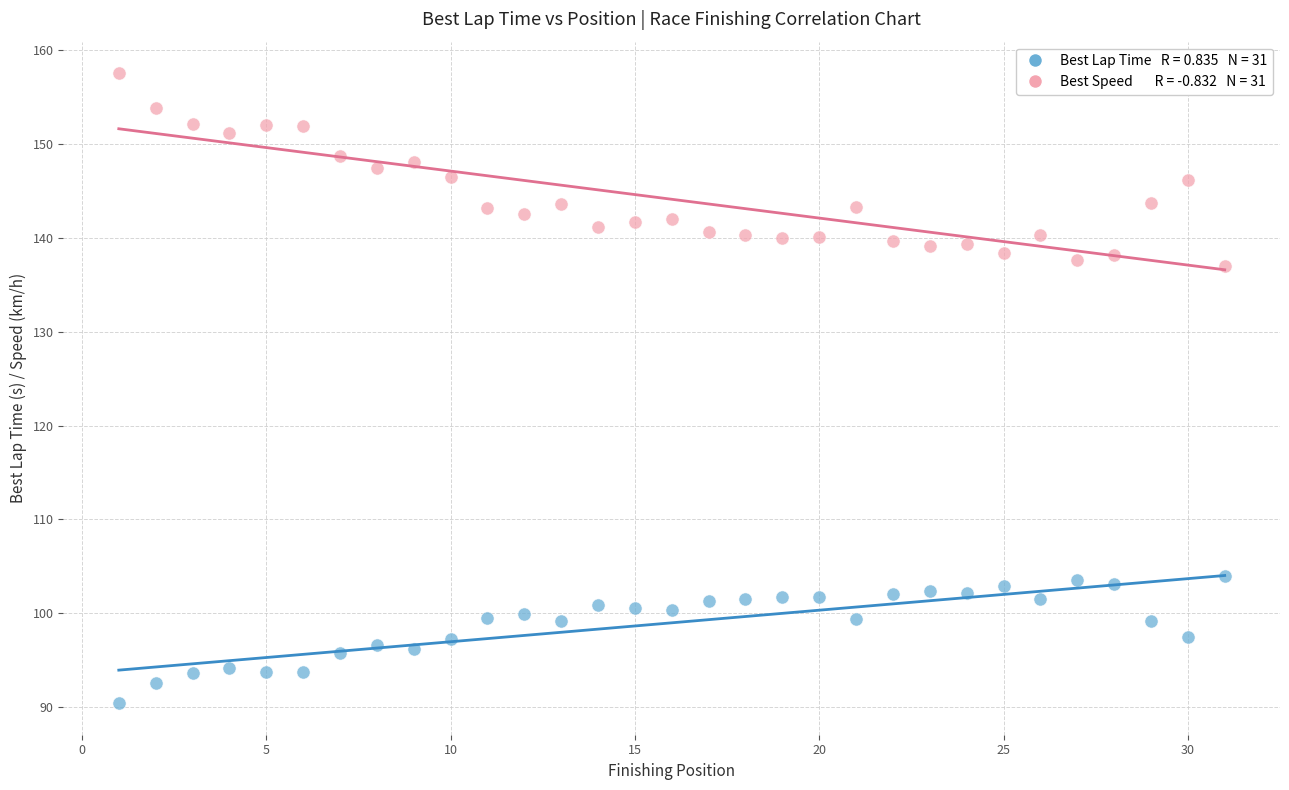

Across all data points, what is the range of Y values (max minus min)?

67.1